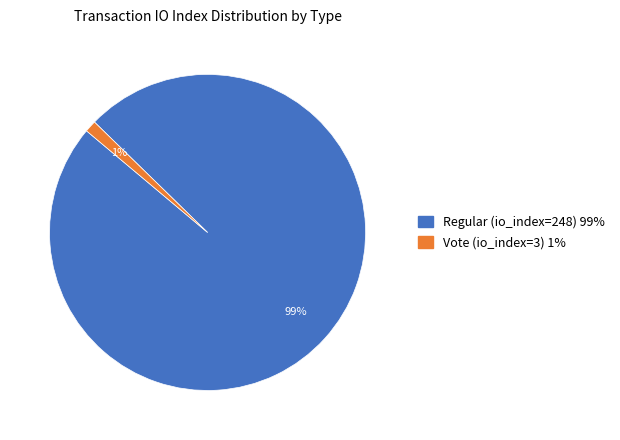

Count the number of slices in the pie.

2